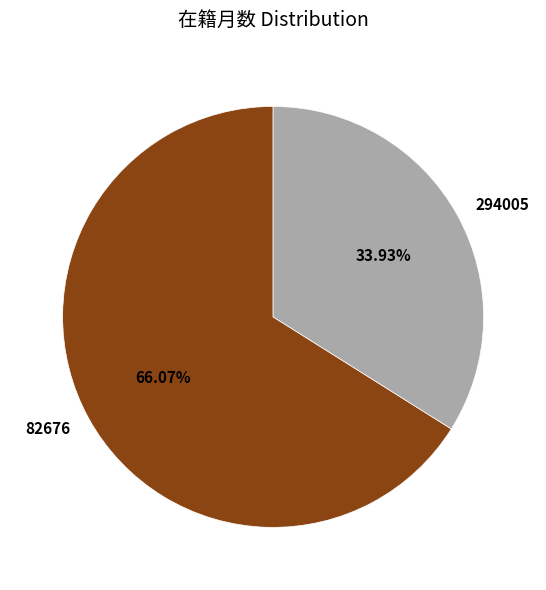

What percentage is the 294005 slice, to the nearest percent?

34%